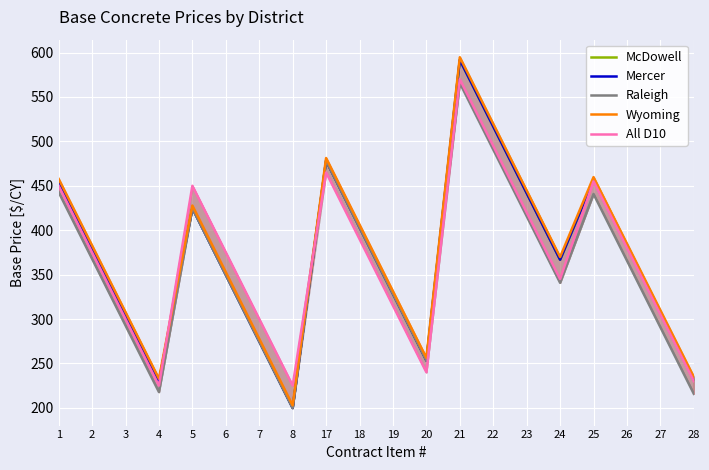

At 19, list the series in order from largest to smallest.

Wyoming, McDowell, Mercer, Raleigh, All D10